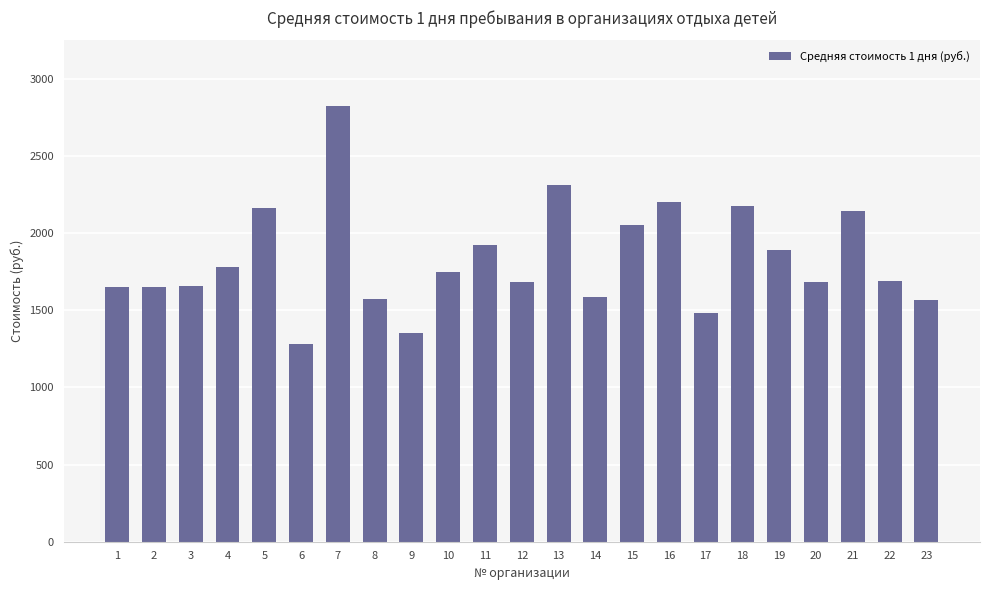

How many values are below 1690?

11